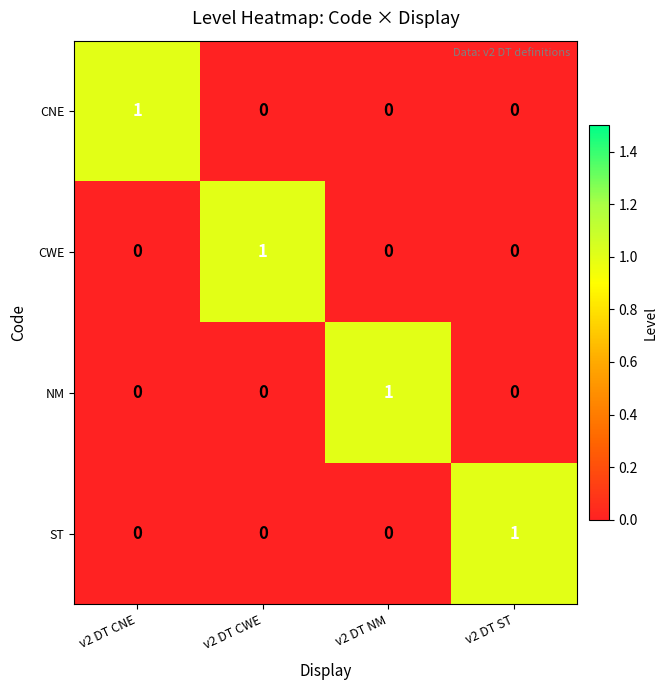

Count the ST values in the range 0 to 1.

4